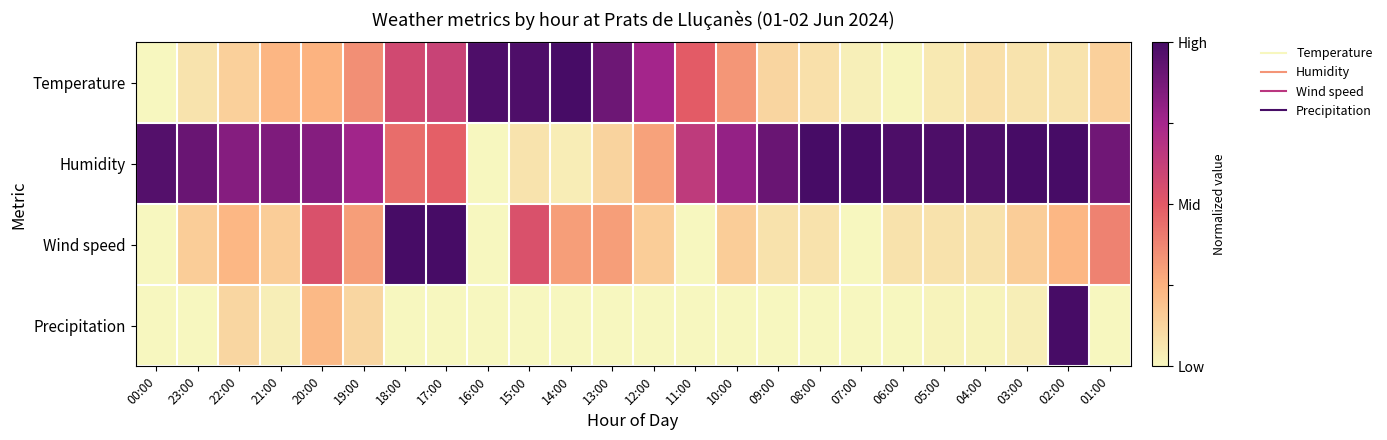

Which series changed the most between 07:00 and 02:00?

Precipitation